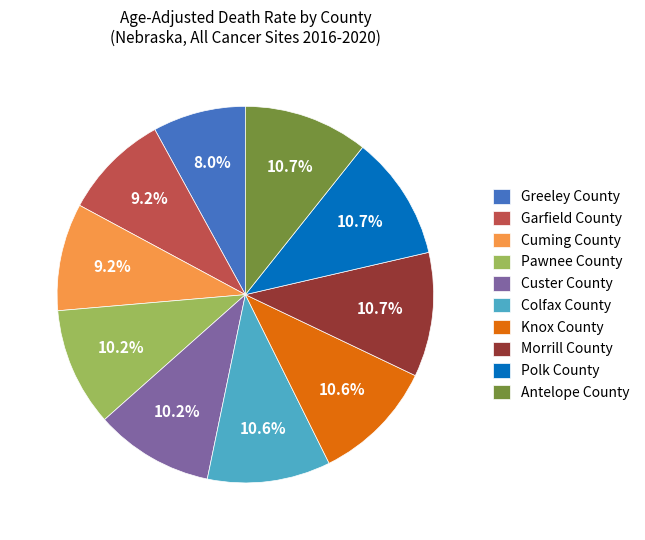

Which category has the smallest portion of the pie?

Greeley County